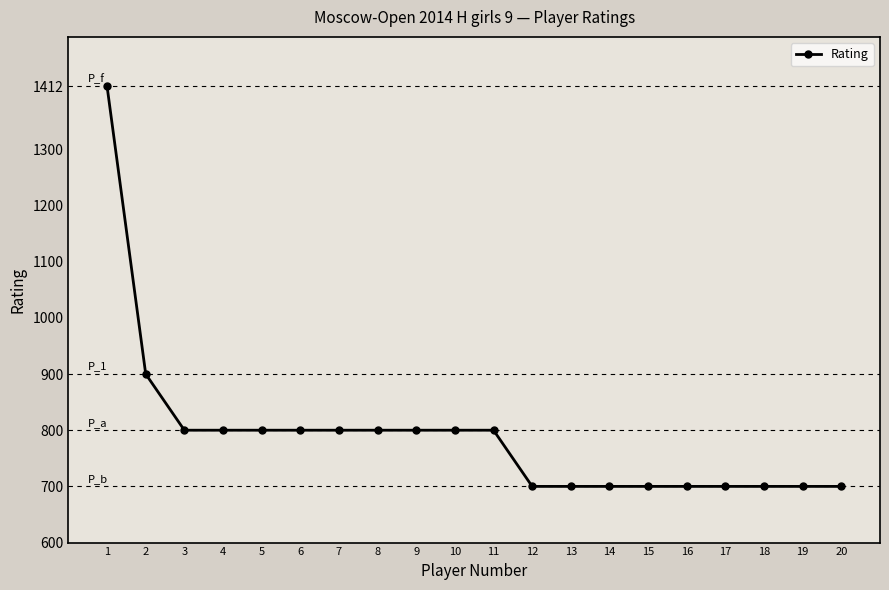

Reading left to right, what are all the values shown in this chart?

1412	900	800	800	800	800	800	800	800	800	800	700	700	700	700	700	700	700	700	700